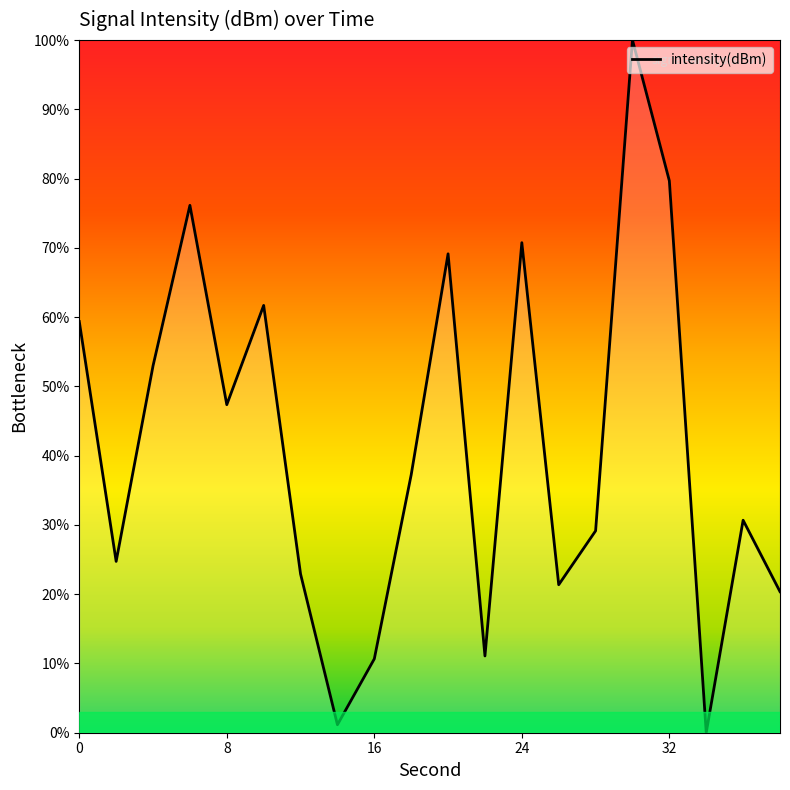

What is the difference between the maximum and minimum values?

100.0